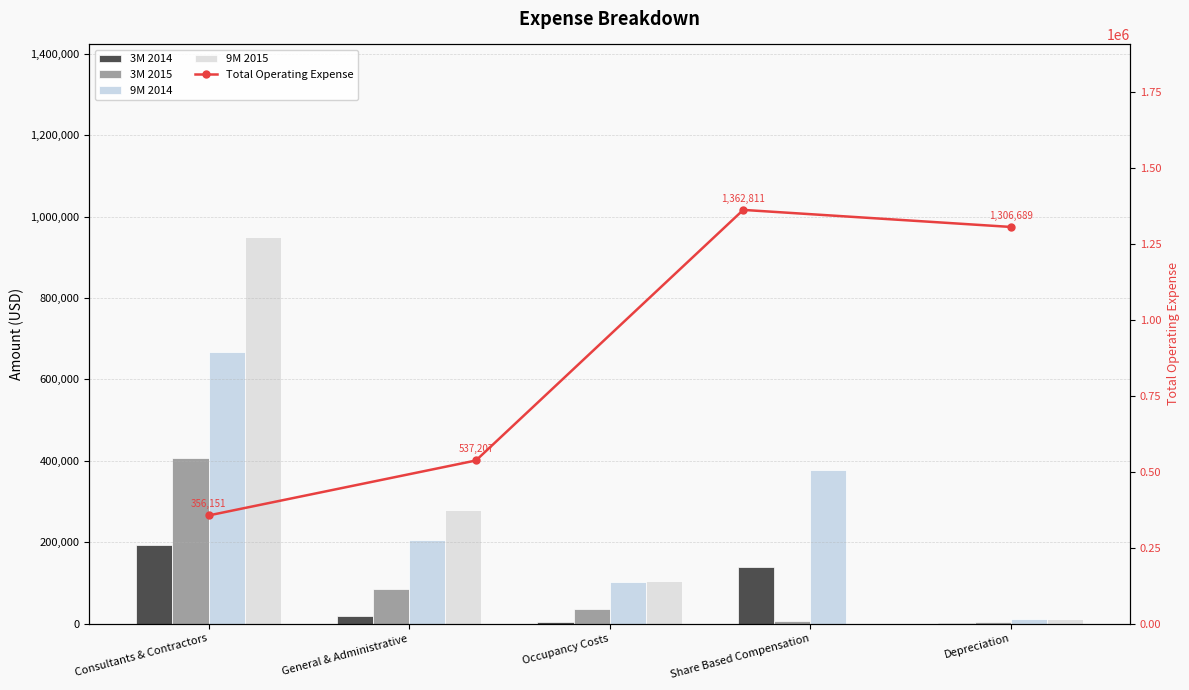

What is the label of the 1st bar from the left?

Consultants & Contractors